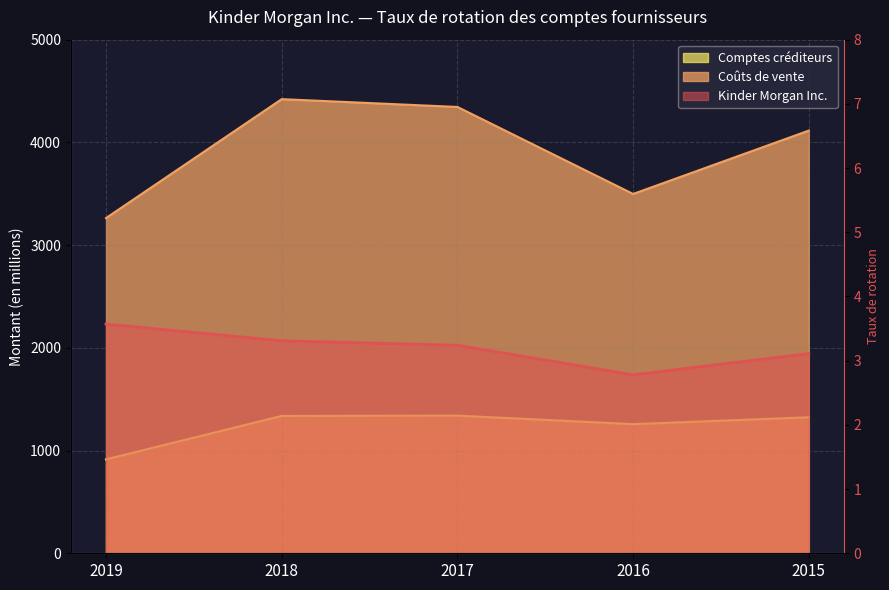

Reading left to right, what are all the values shown in this chart?

Kinder Morgan Inc.: 2019=3.6	2018=3.3	2017=3.2	2016=2.8	2015=3.1
Coûts de vente: 2019=3263.0	2018=4421.0	2017=4345.0	2016=3498.0	2015=4115.0
Comptes créditeurs: 2019=914.0	2018=1337.0	2017=1340.0	2016=1257.0	2015=1324.0